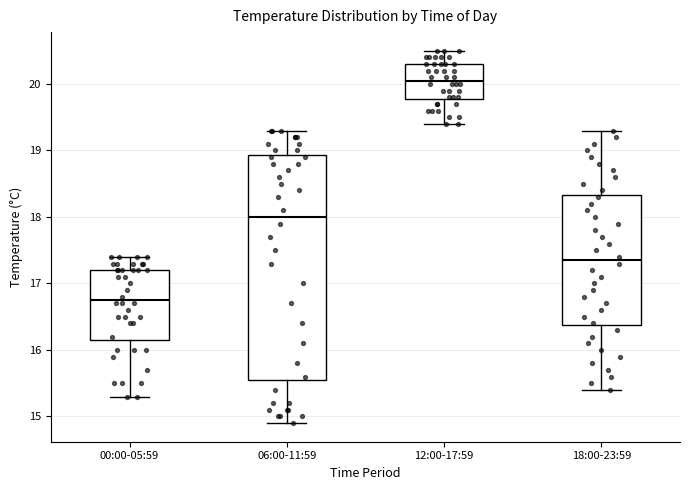

Comparing the boxes themselves (not the whiskers), which one is the tallest?

06:00-11:59